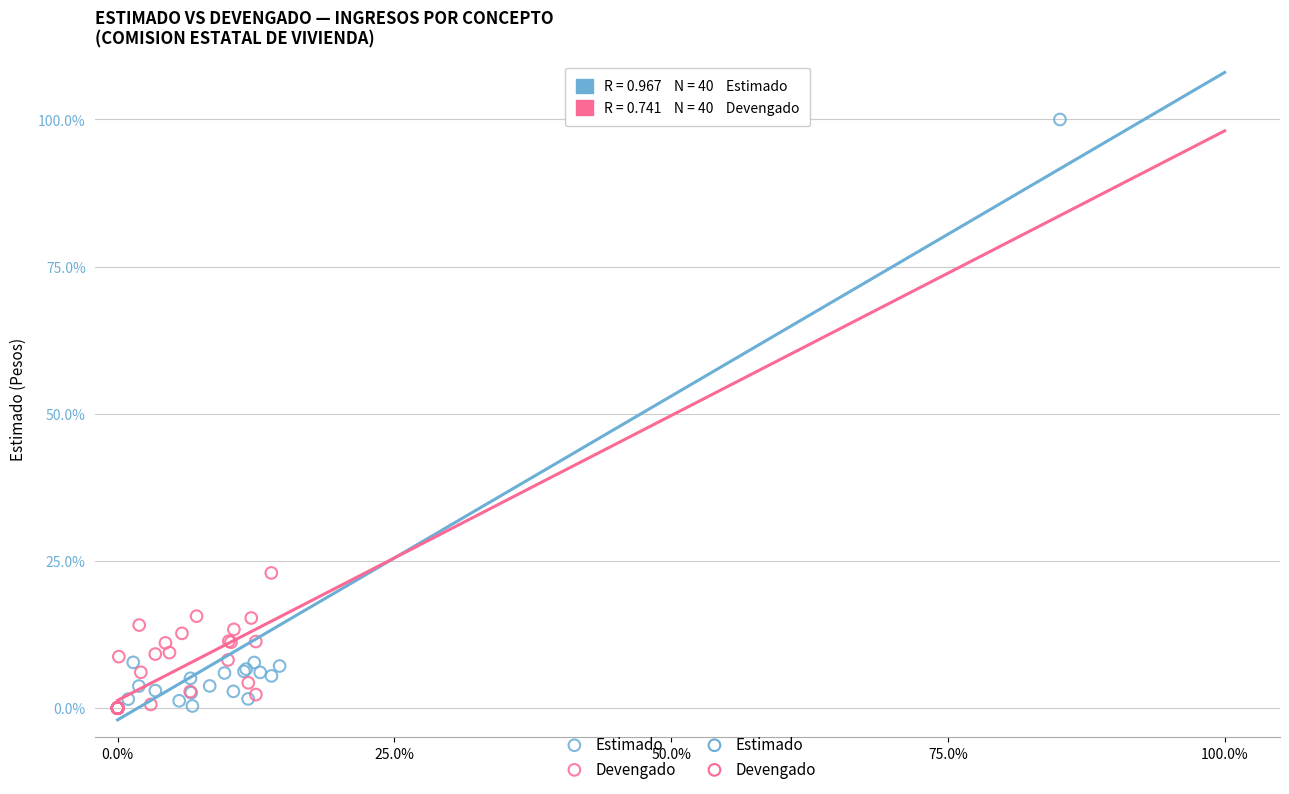

Which series contains the highest Y value?

Estimado